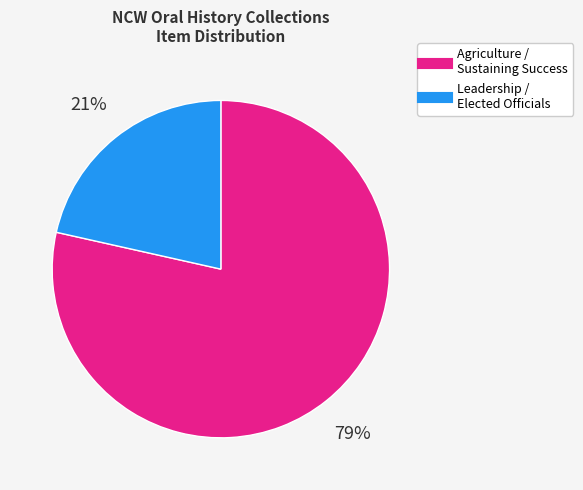

To the nearest percent, what is the average slice percentage?

50%